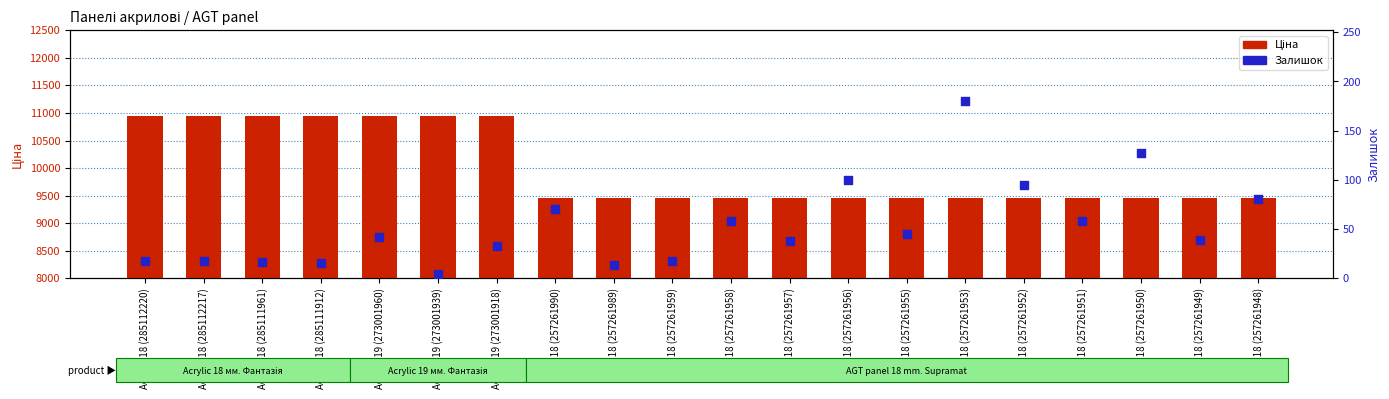

What are all the series names shown in the legend?

Ціна, Залишок